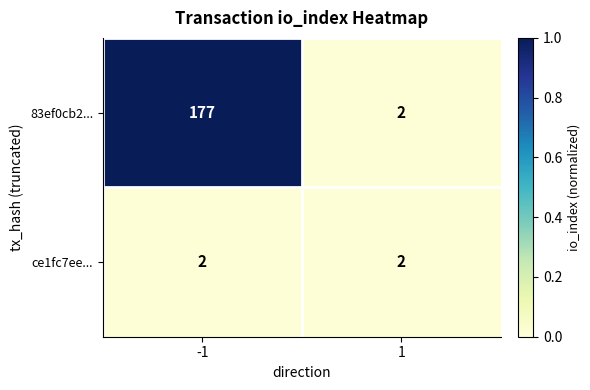

Which label corresponds to the largest value in the chart?

-1